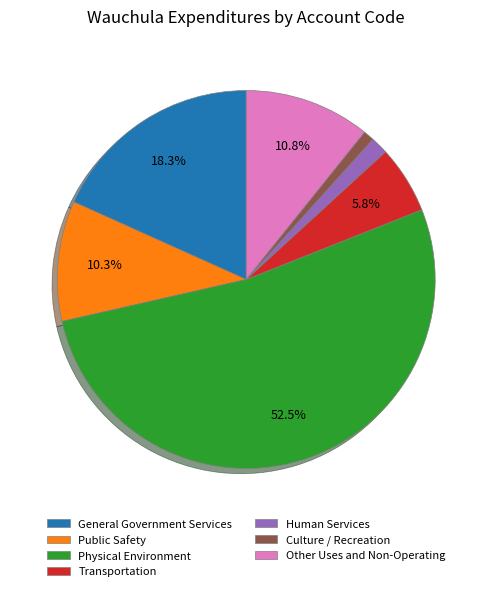

Between Public Safety and Transportation, which is larger?

Public Safety